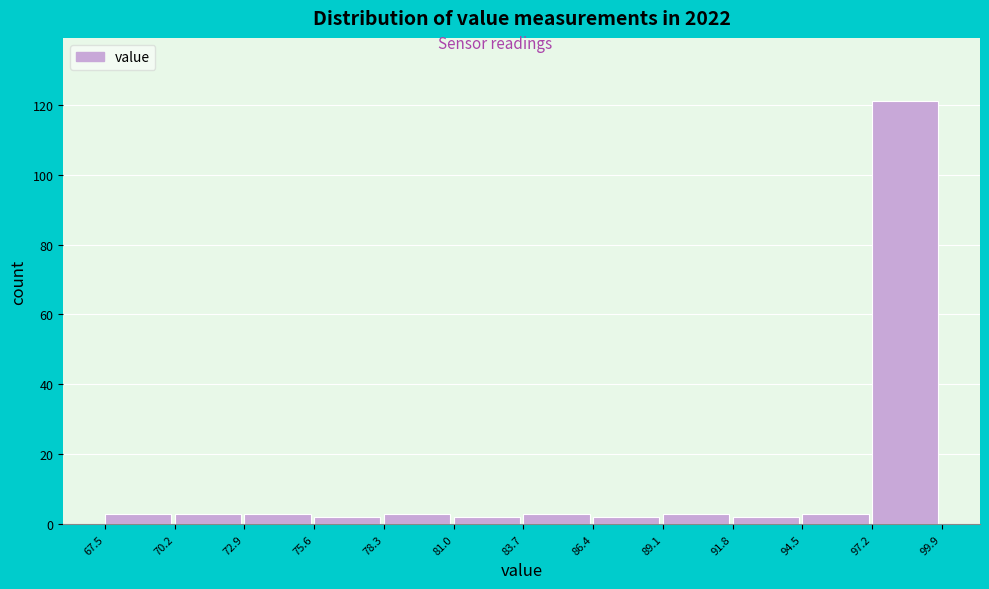

Reading left to right, list every bar in this chart as the range it spans on the x-axis followed by its height. The values are not printed on the chart, so give them approximately, as read against the axis.

67.5 to 70.2: 4
70.2 to 72.9: 4
72.9 to 75.6: 4
75.6 to 78.3: 2
78.3 to 81.0: 4
81.0 to 83.7: 2
83.7 to 86.4: 4
86.4 to 89.1: 2
89.1 to 91.8: 4
91.8 to 94.5: 2
94.5 to 97.2: 4
97.2 to 99.9: 122